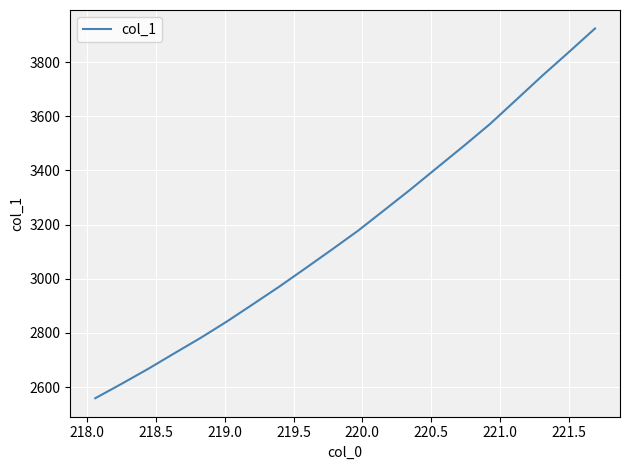

What is the smallest value displayed?

2558.6